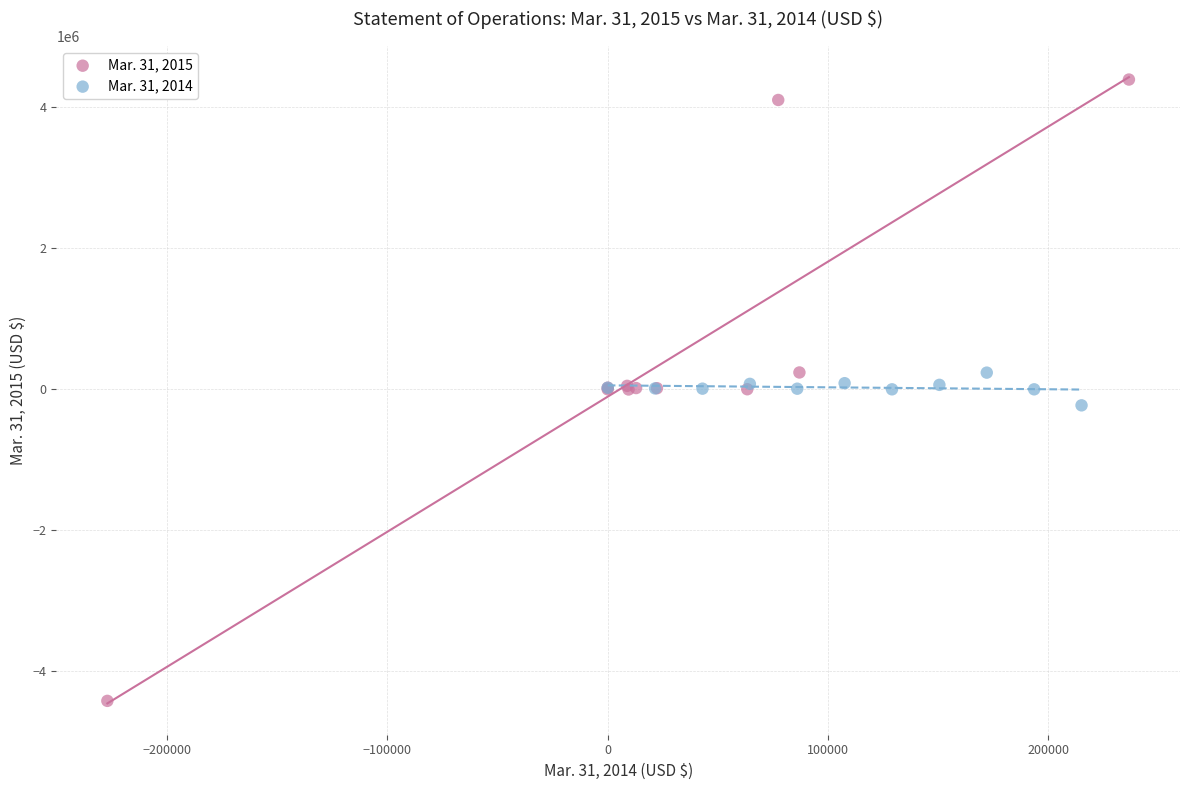

Which series contains the highest Y value?

Mar. 31, 2015